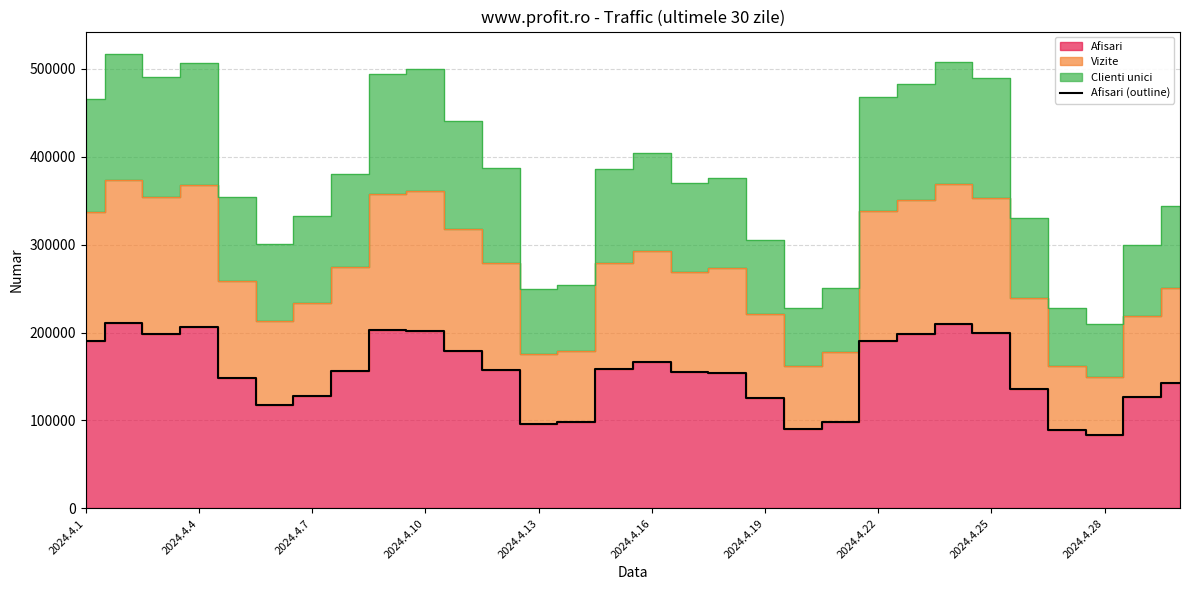

How many points are higher than both their immediate neighbors (excluding endpoints)?

5